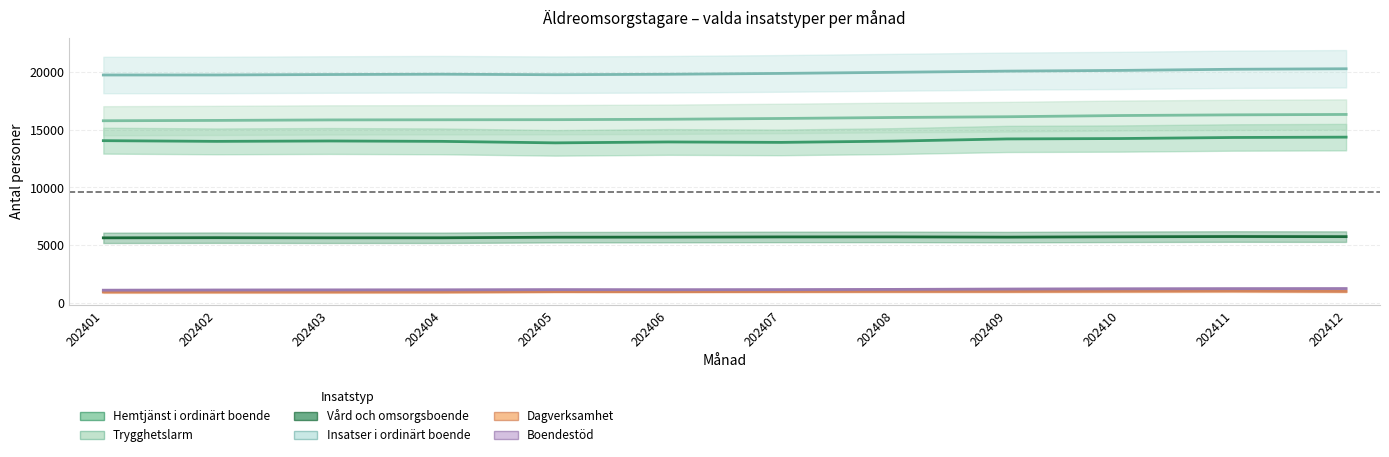

Is the value of Hemtjänst i ordinärt boende at 202402 greater than the value of Trygghetslarm at 202410?

No